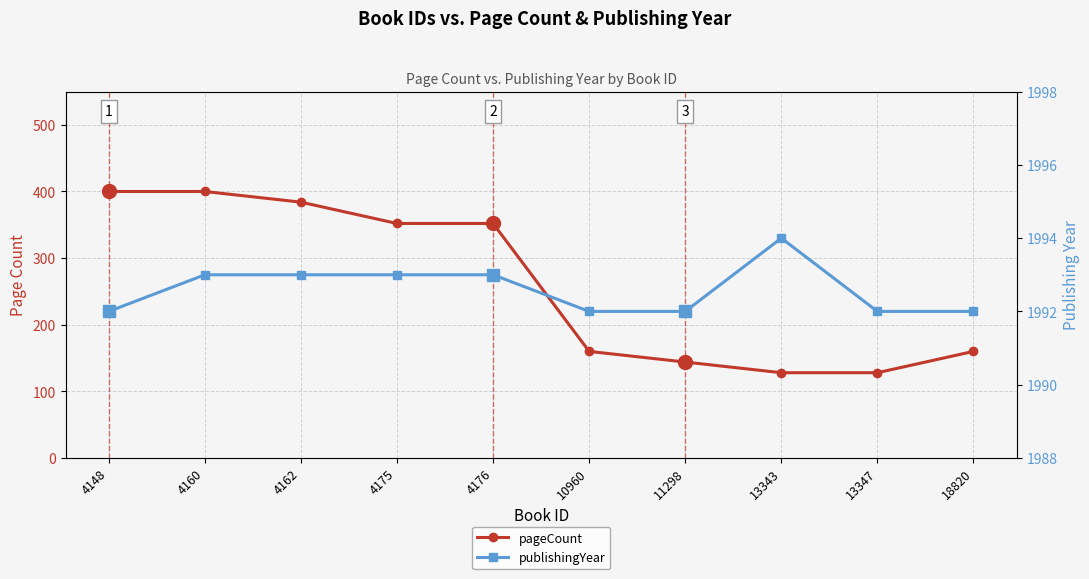

True or false: pageCount and publishingYear intersect in this chart.

False